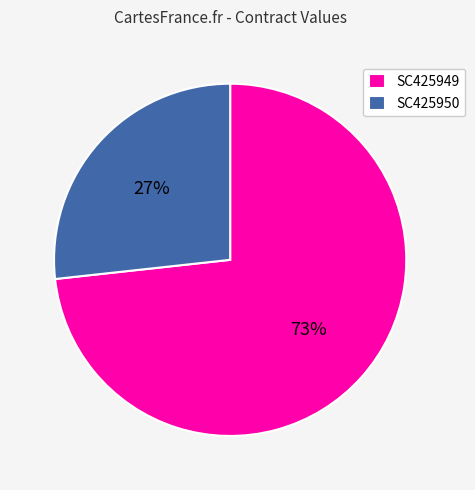

Is the sum of SC425950 and SC425949 greater than half?

Yes